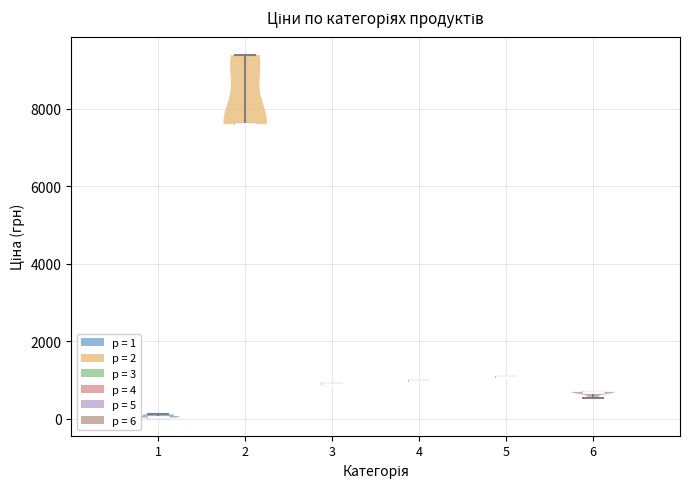

Where does the median line of the violin at x = 4 sit on the y-axis? The values are not printed on the chart, so give them approximately, as read against the axis.

1000